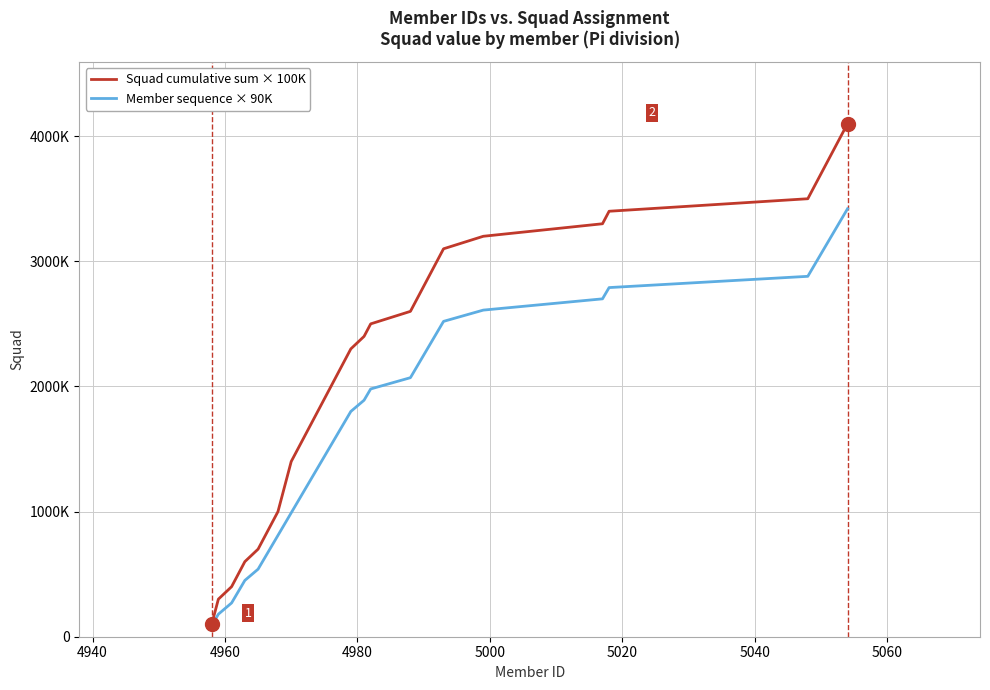

What are all the series names shown in the legend?

Squad cumulative sum × 100K, Member sequence × 90K